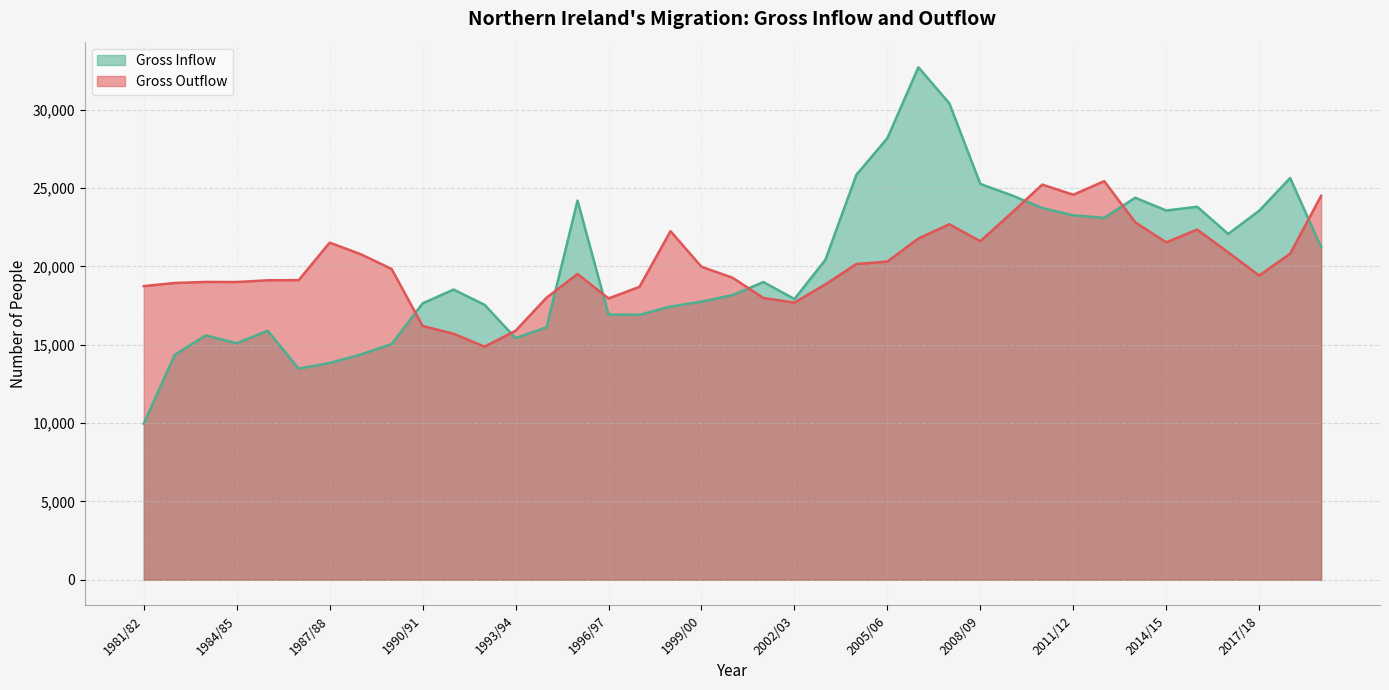

Does the chart display data point markers on the line(s)?

No